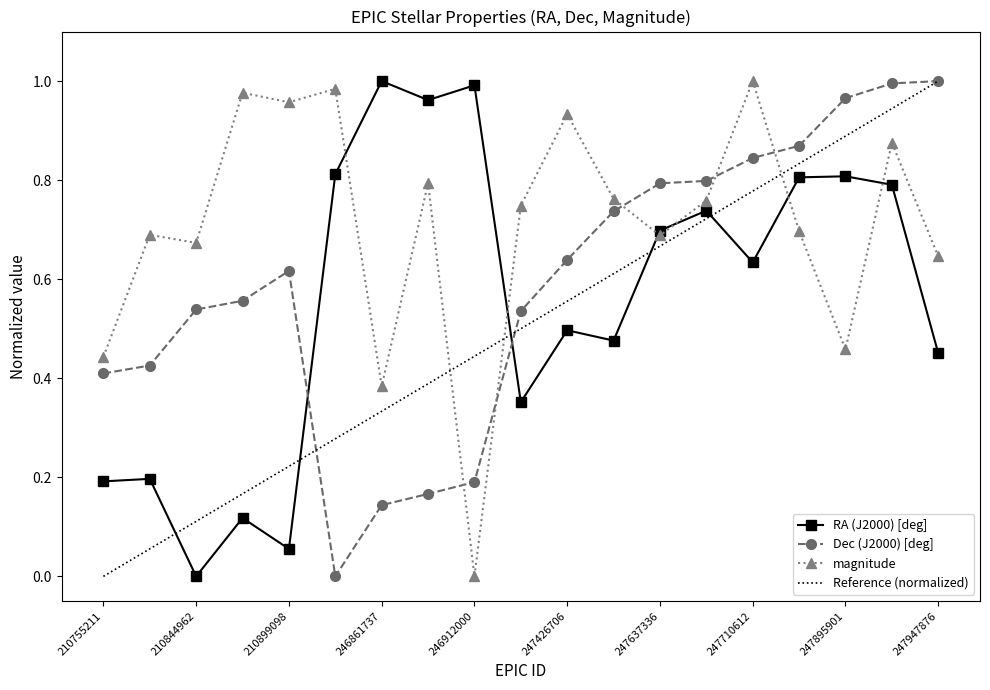

The magnitude series shows 0.7 at 247637336. True or false?

True